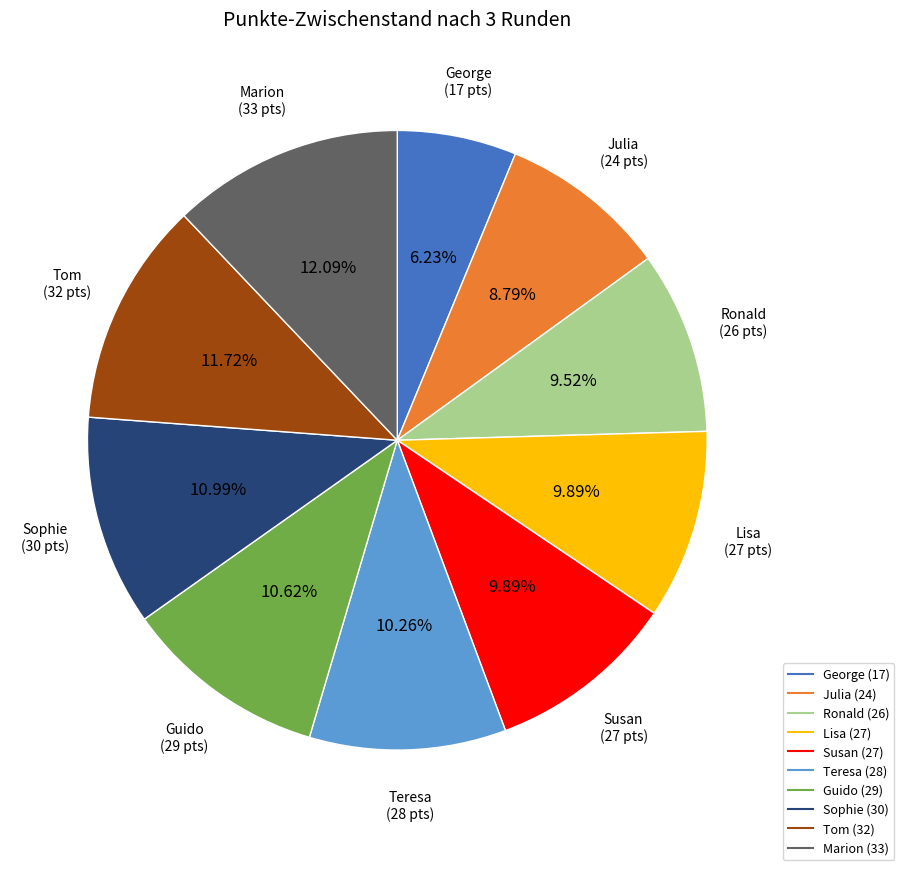

To the nearest percent, what portion does Susan represent?

10%